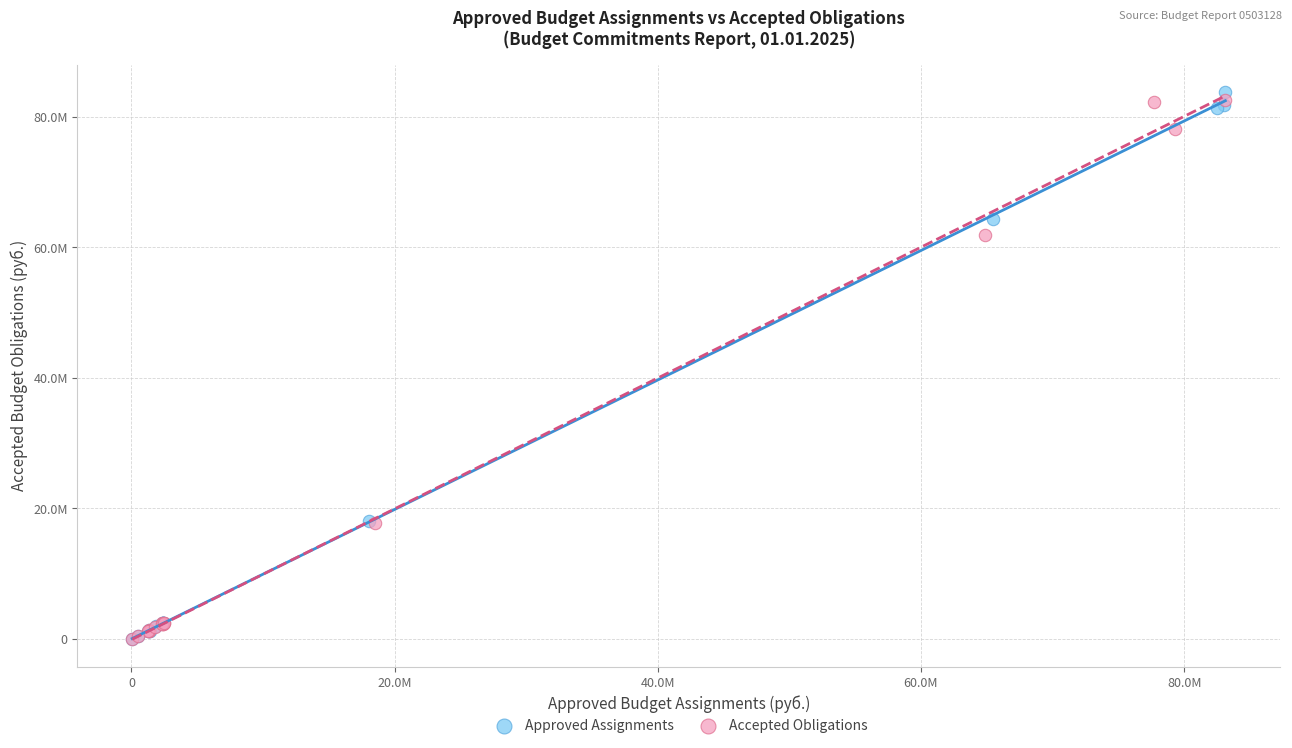

What are all the series names shown in the legend?

Approved Assignments, Accepted Obligations